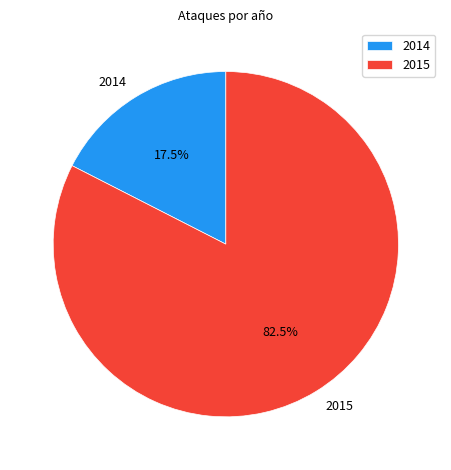

What is the largest slice in the pie chart?

2015